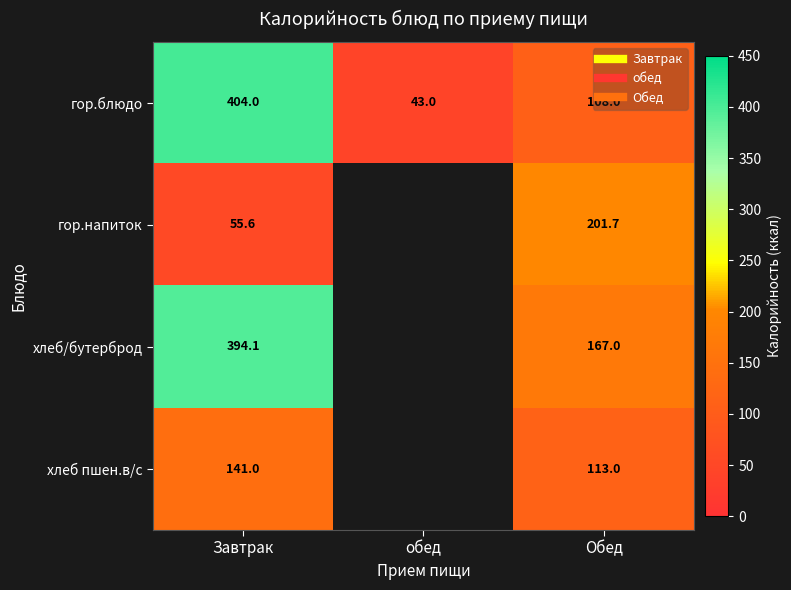

Which has a higher value, обед or Обед?

Обед